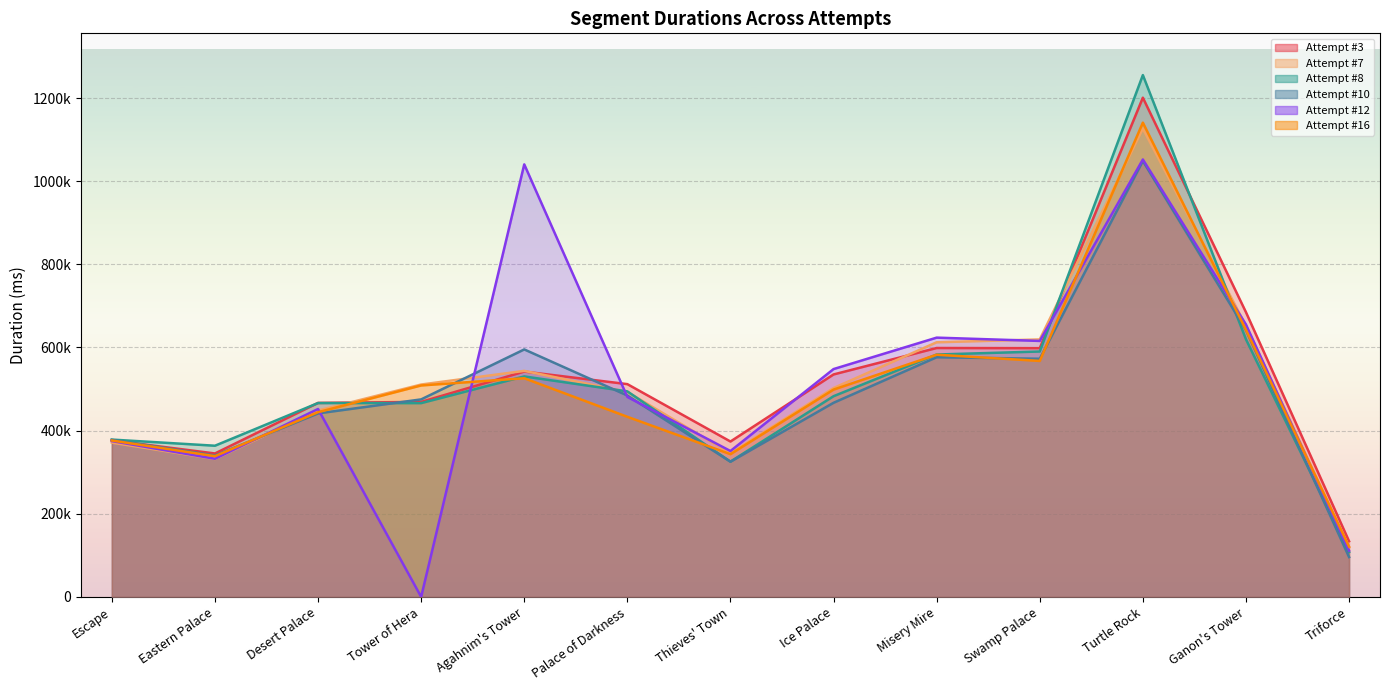

True or false: Attempt #12 has a value of 155543 at Palace of Darkness.

False